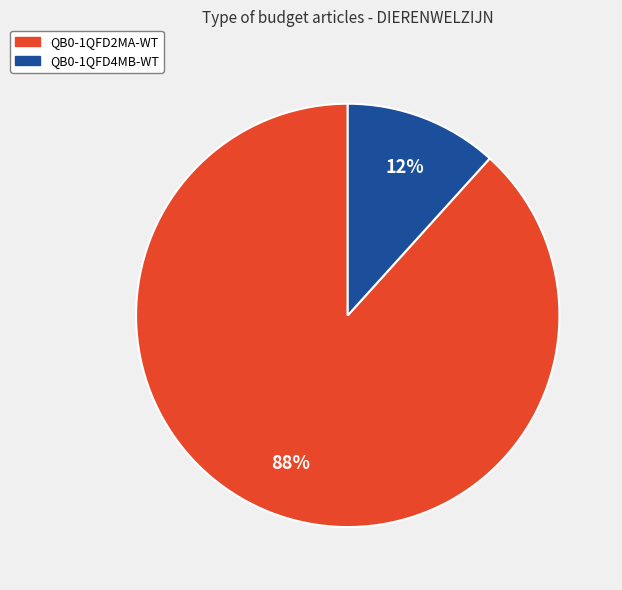

To the nearest percent, what portion does QB0-1QFD2MA-WT represent?

88%